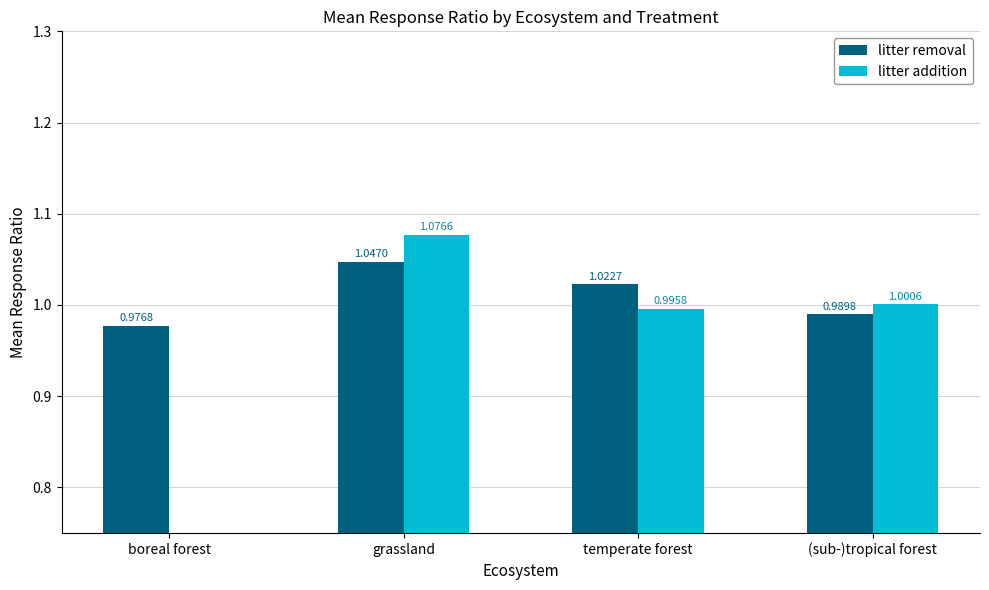

Reading left to right, transcribe all the data shown in this chart.

litter removal: boreal forest=1.0	grassland=1.0	temperate forest=1.0	(sub-)tropical forest=1.0
litter addition: boreal forest=0.0	grassland=1.1	temperate forest=1.0	(sub-)tropical forest=1.0